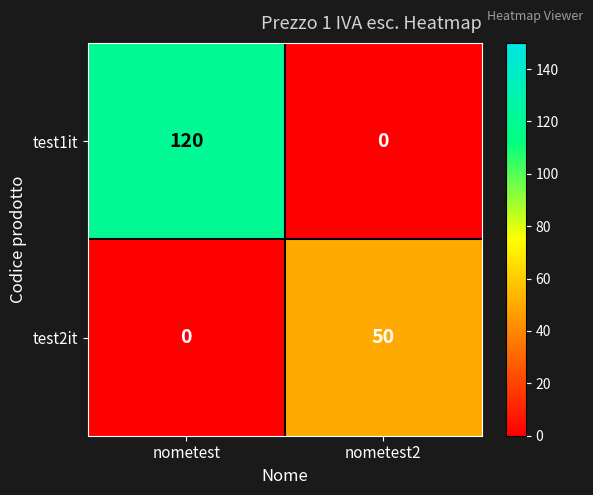

At how many categories does at least one series exceed 110?

1